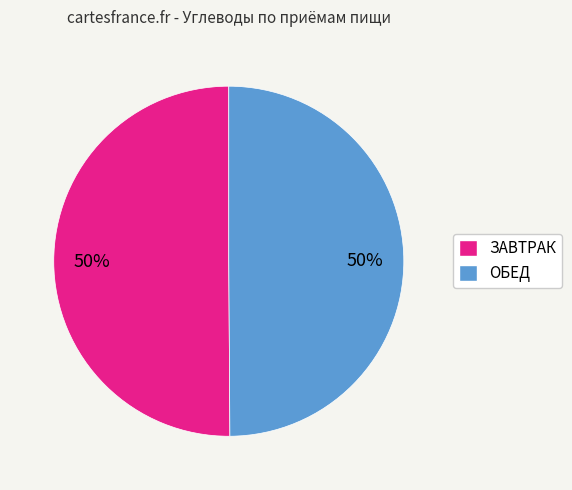

What percentage is the ЗАВТРАК slice, to the nearest percent?

50%